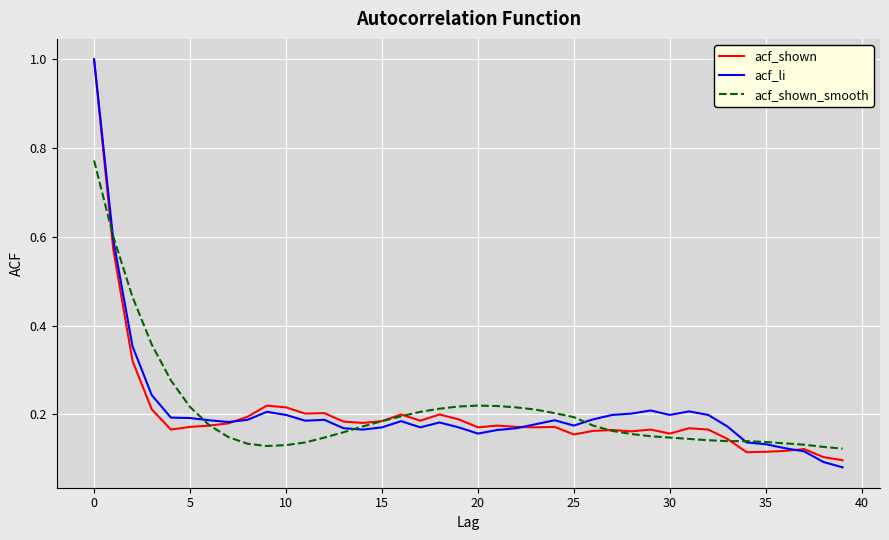

What is the maximum value shown in the chart?

1.0